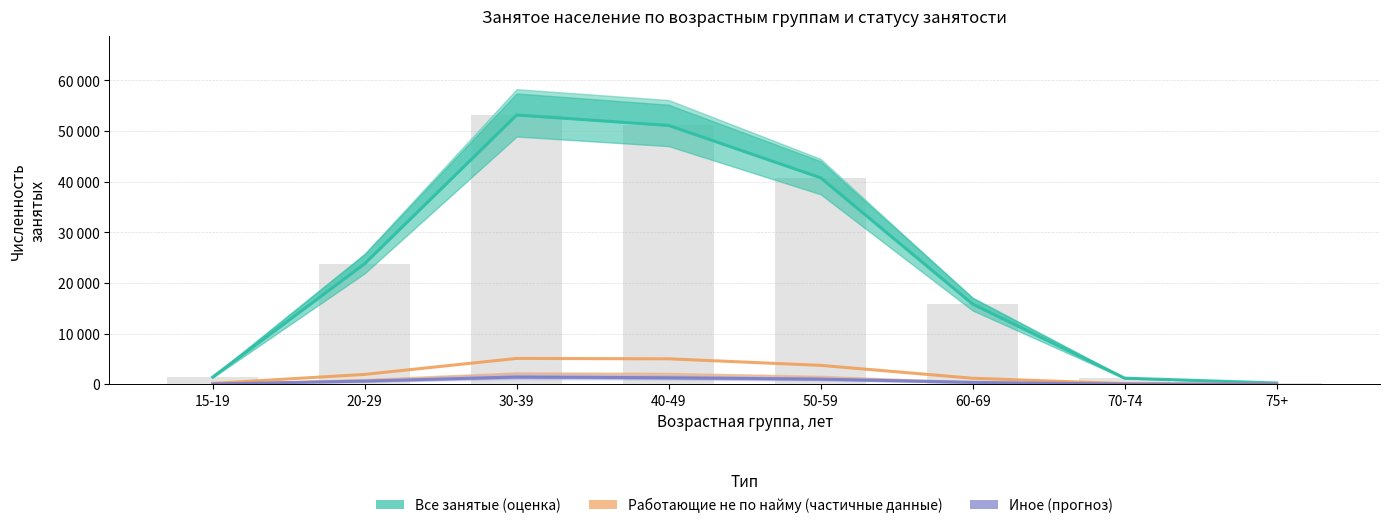

What position from the left is 40-49?

4